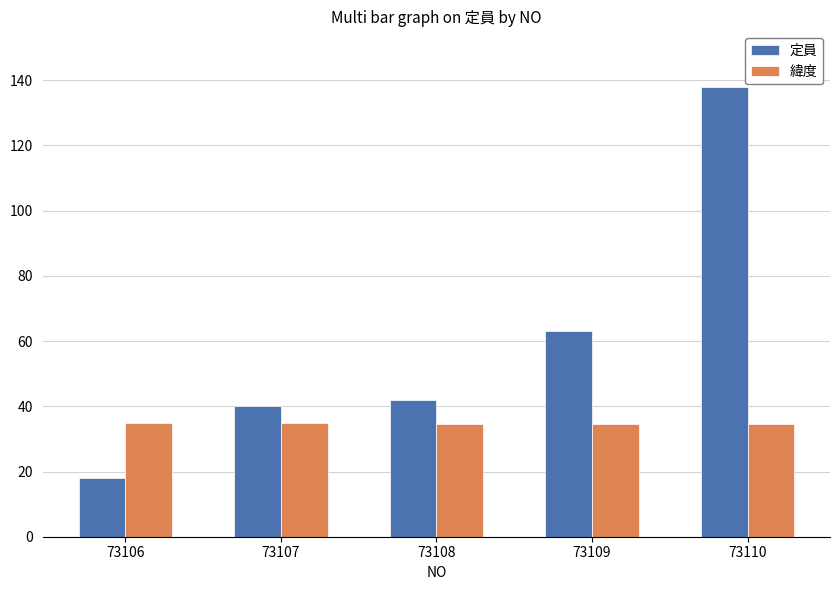

List the series in order of their peak value, lowest first.

緯度, 定員